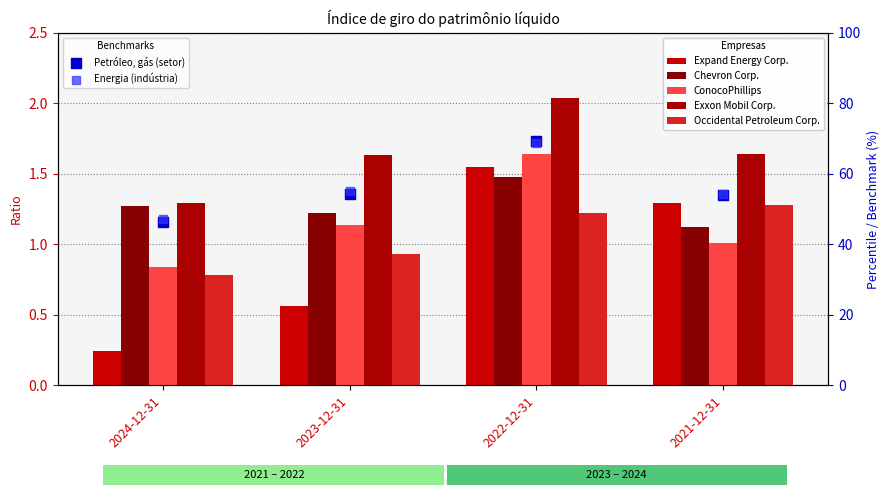

Which series reaches the minimum Y coordinate?

Expand Energy Corp.